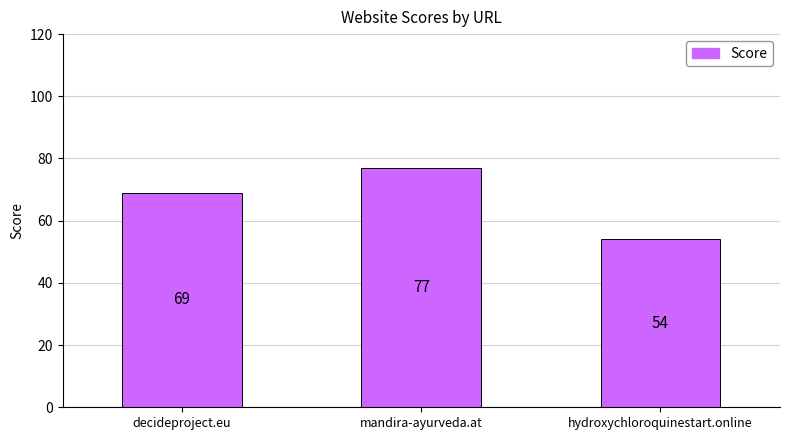

What is the label of the 2nd bar from the left?

mandira-ayurveda.at